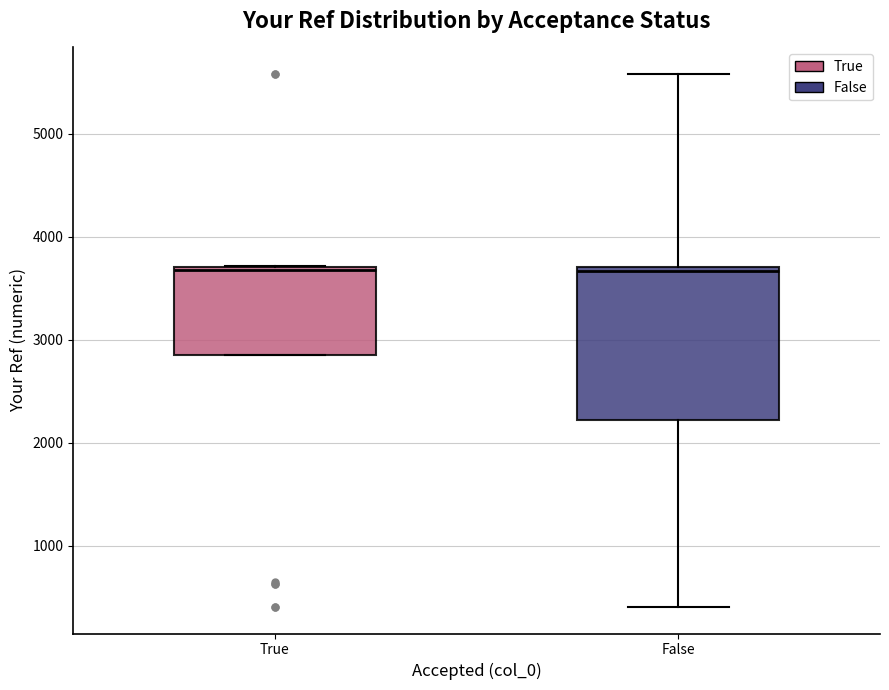

Where is the upper edge of the box for False on the y-axis? The values are not printed on the chart, so give them approximately, as read against the axis.

3700